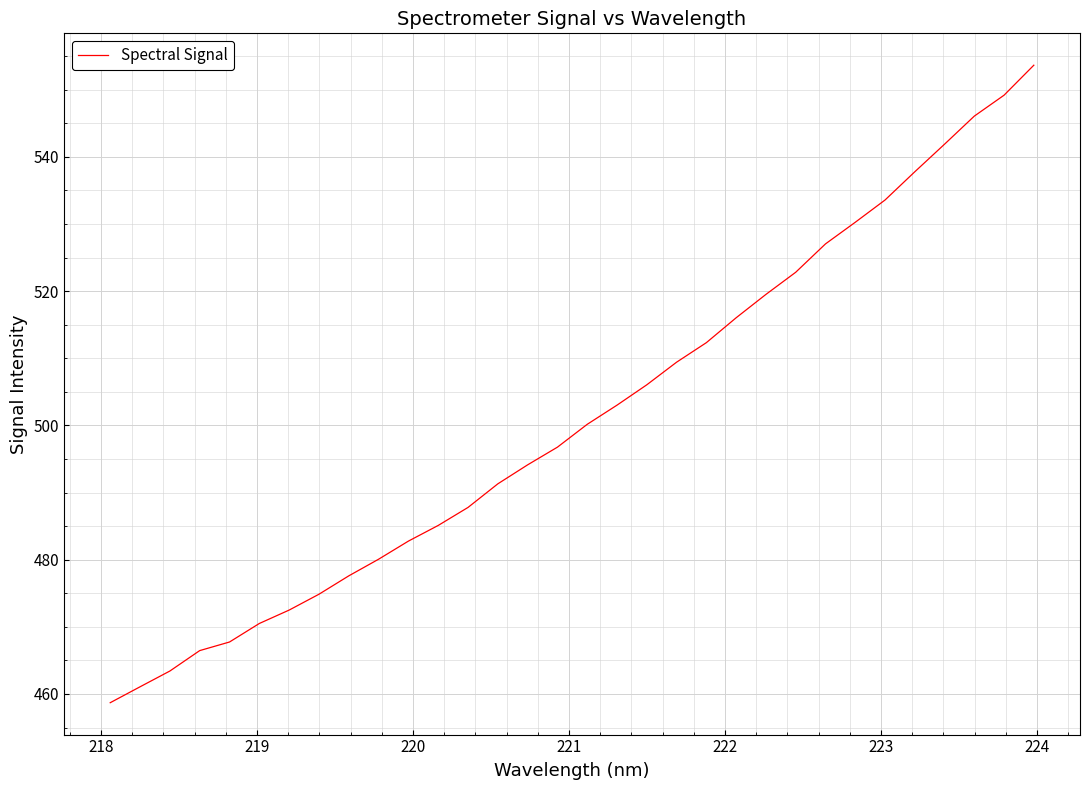

What is the smallest value displayed?

458.7